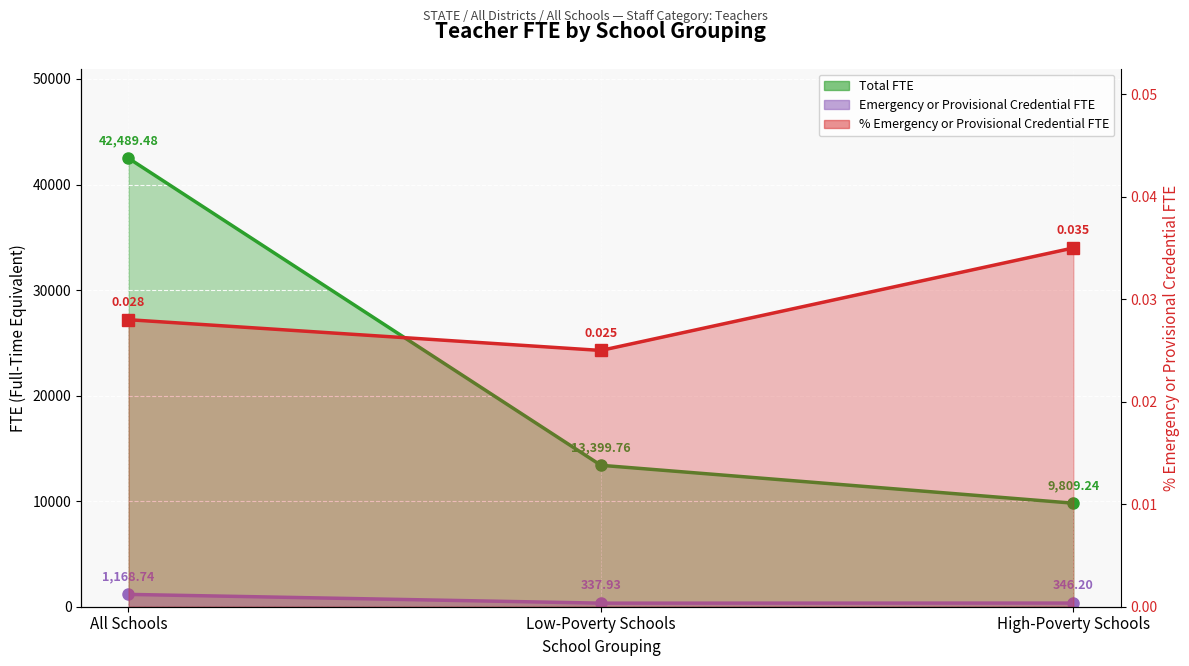

At All Schools, list the series in order from largest to smallest.

Total FTE, Emergency or Provisional Credential FTE, % Emergency or Provisional Credential FTE